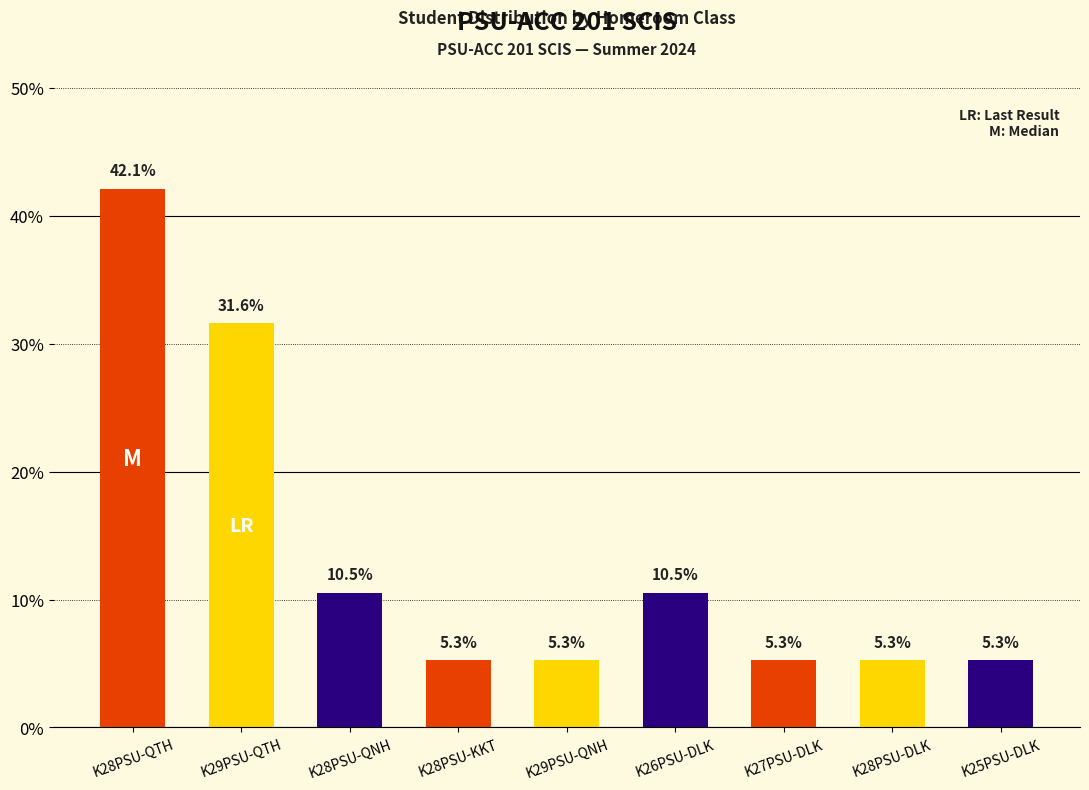

Approximately how many times larger is the value at K28PSU-QNH compared to K27PSU-DLK?

2.0